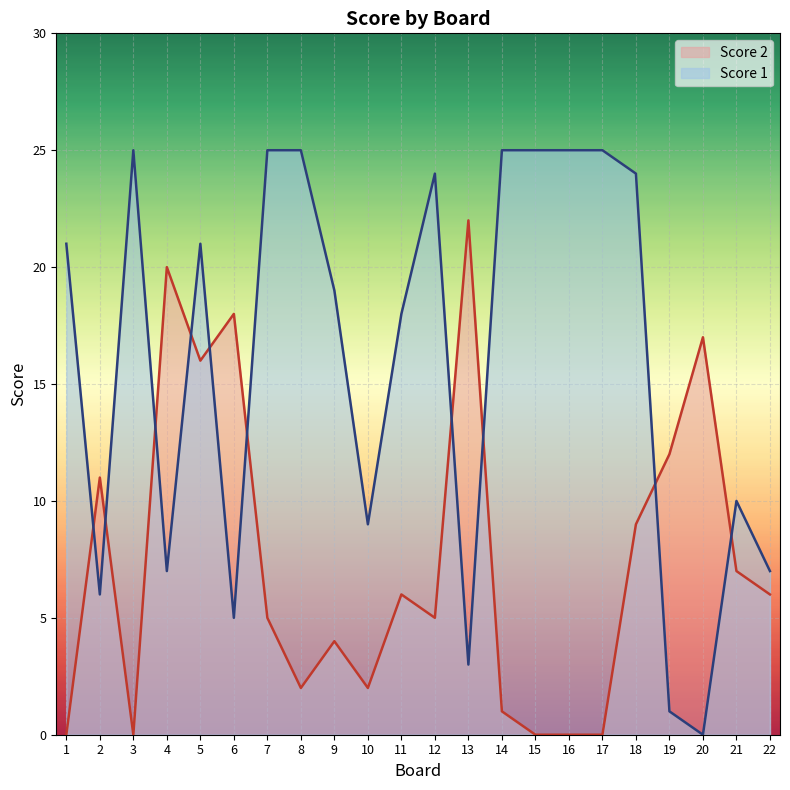

Which series has the largest total across all categories?

Score 1